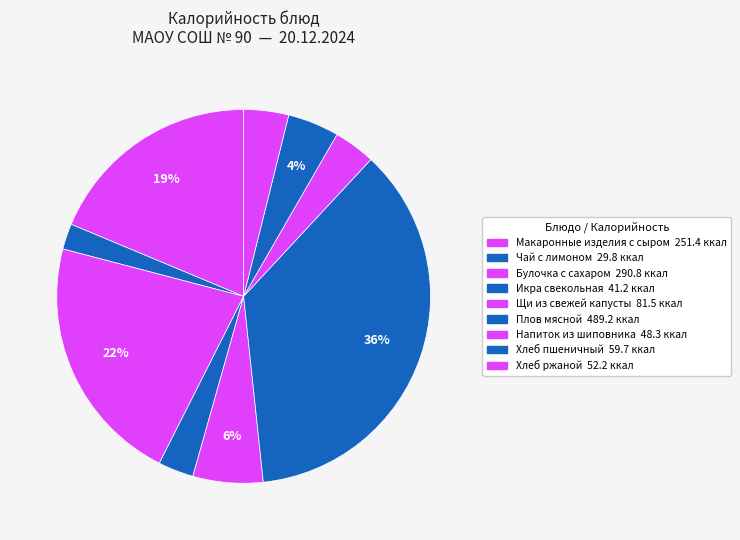

Is it true that Напиток из шиповника is 4% of the pie?

True